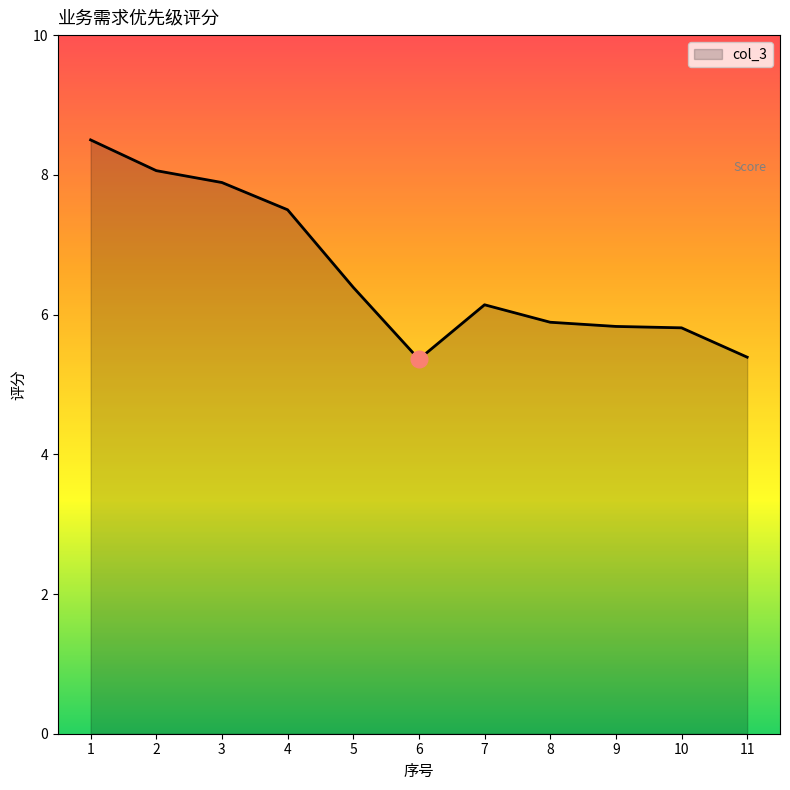

Is it true that the value at 2 is 8.1?

True